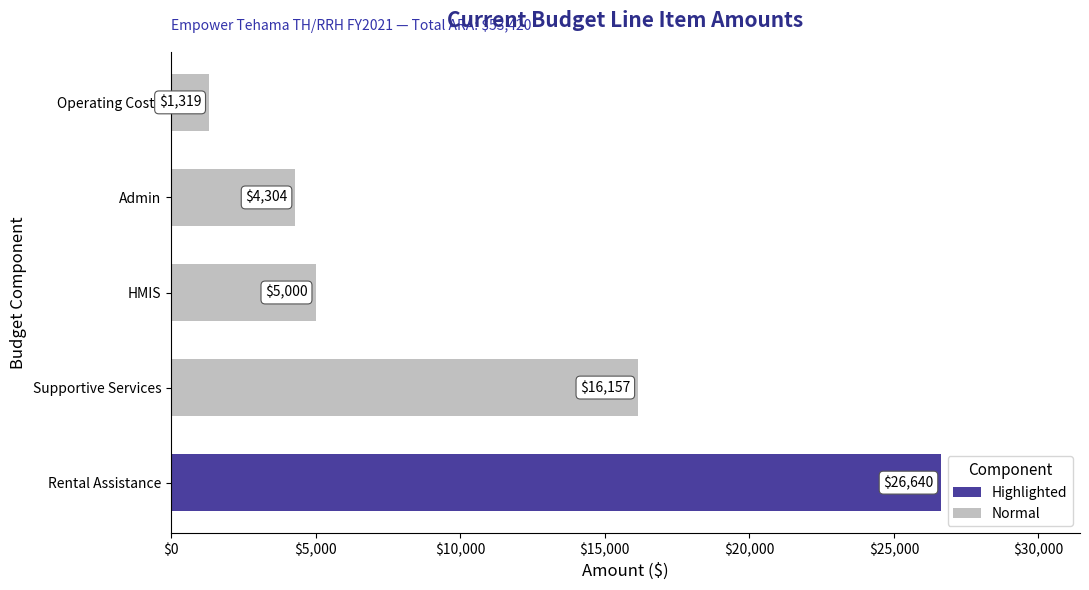

Where is the data nearest to the value 13979?

Supportive Services